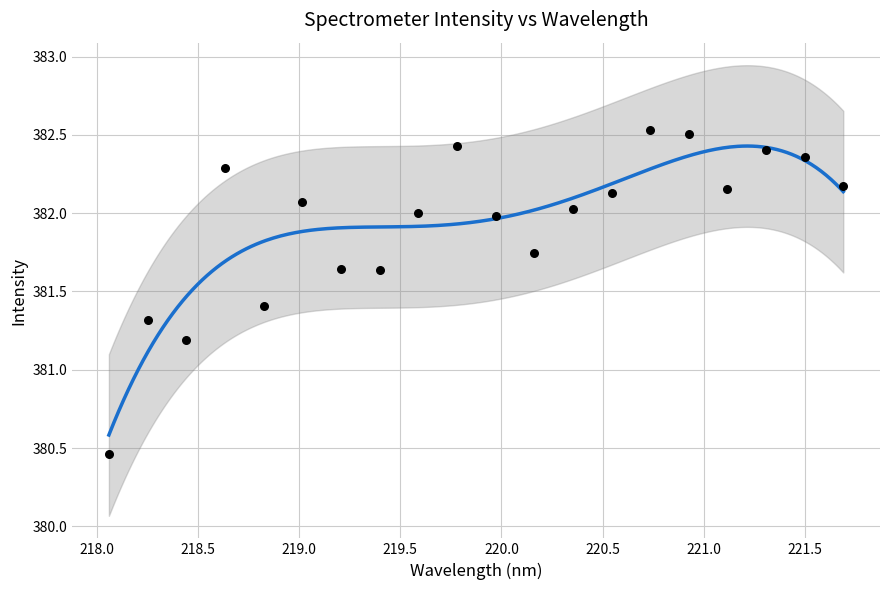

Approximately how many times larger is the value at 219.3979 compared to 218.442?

1.0